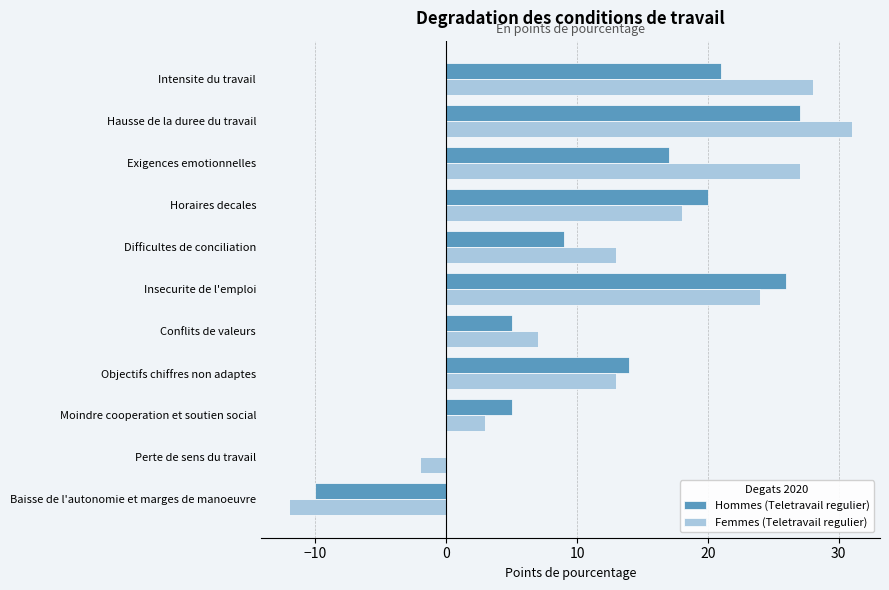

True or false: Femmes (Teletravail regulier) has a value of -7.7 at Baisse de l'autonomie et marges de manoeuvre.

False